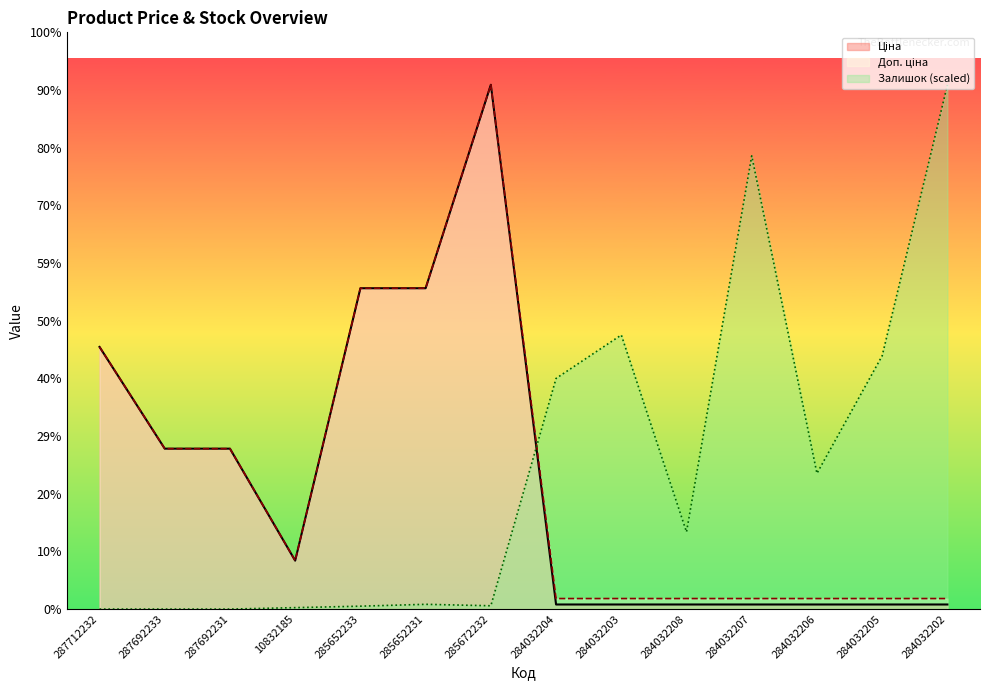

True or false: Ціна and Залишок intersect in this chart.

True